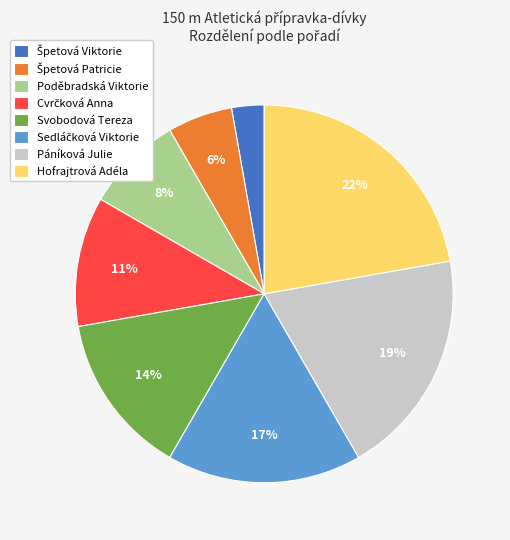

How many slices are in this pie chart?

8